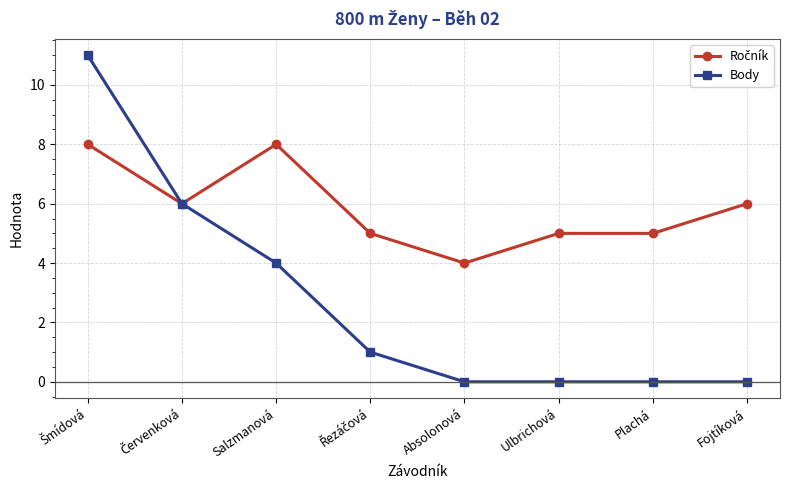

What is the label of the 2nd point from the right?

Plachá